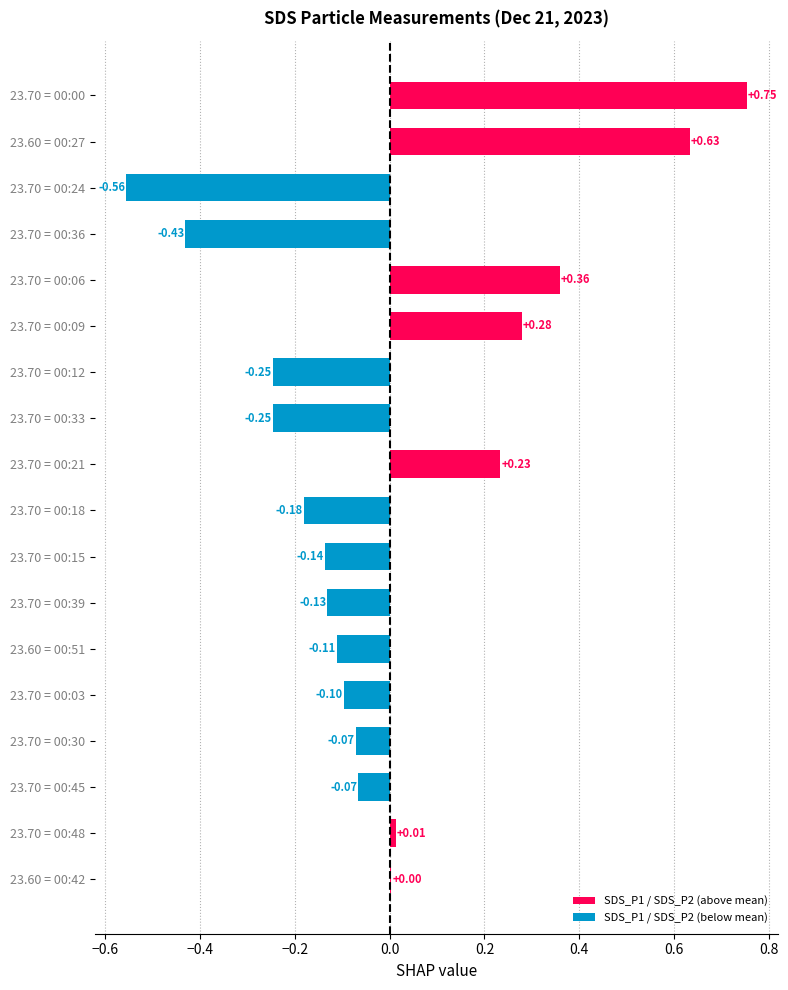

What is the change in value from 23.70 = 00:03 to 23.70 = 00:24?

-0.5